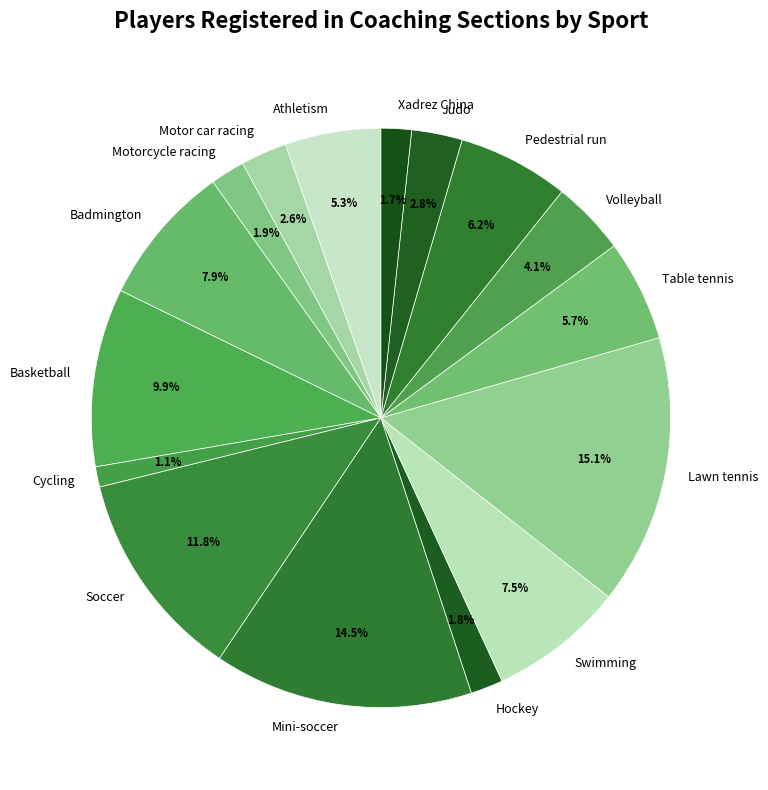

To the nearest percent, what is the combined percentage of Volleyball and Cycling?

5%